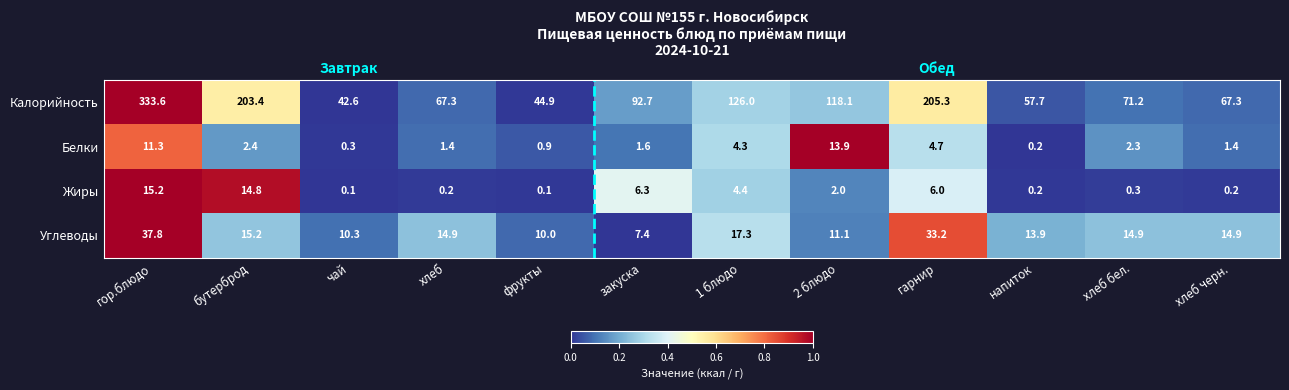

What is the sum of the Белки values at хлеб бел. and хлеб черн.?

3.7